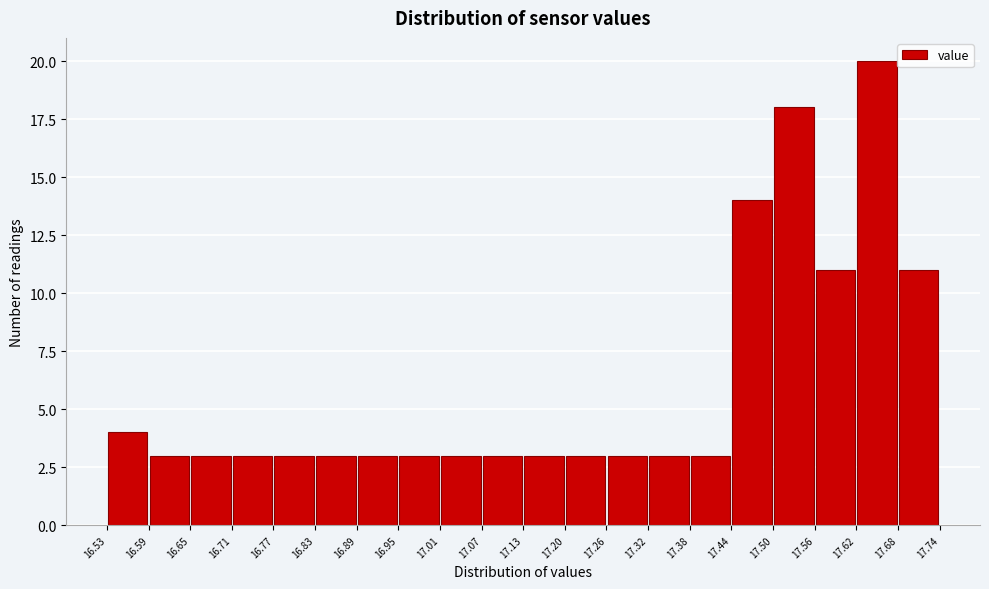

Reading left to right, transcribe this chart: for each bar, give the range it covers on the x-axis and its height. The values are not printed on the chart, so give them approximately, as read against the axis.

16.53 to 16.59: 4
16.59 to 16.65: 3
16.65 to 16.71: 3
16.71 to 16.77: 3
16.77 to 16.83: 3
16.83 to 16.89: 3
16.89 to 16.95: 3
16.95 to 17.01: 3
17.01 to 17.07: 3
17.07 to 17.13: 3
17.13 to 17.20: 3
17.20 to 17.26: 3
17.26 to 17.32: 3
17.32 to 17.38: 3
17.38 to 17.44: 3
17.44 to 17.50: 14
17.50 to 17.56: 18
17.56 to 17.62: 11
17.62 to 17.68: 20
17.68 to 17.74: 11